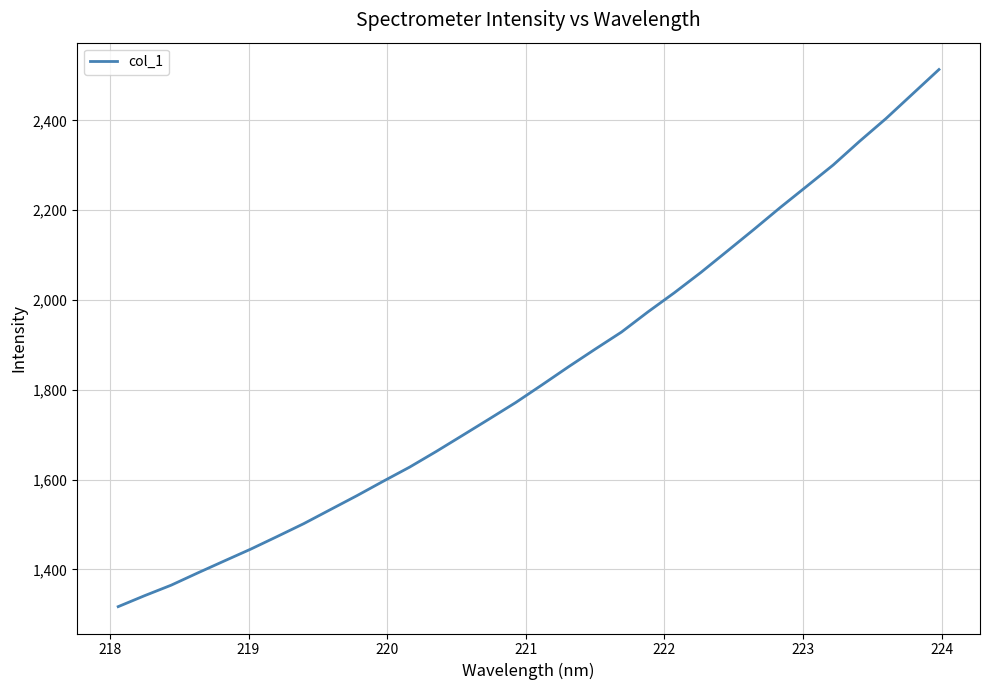

What is the greatest value displayed?

2513.2